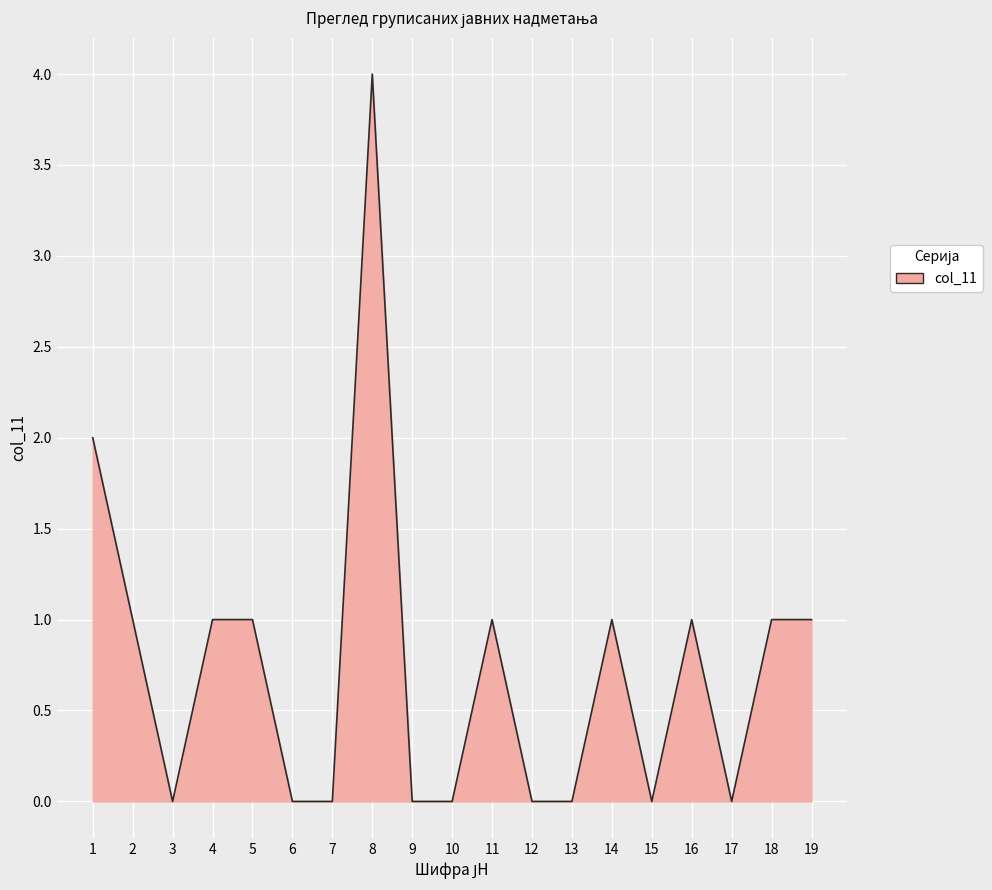

The chart shows a value of 1 at 6. True or false?

False